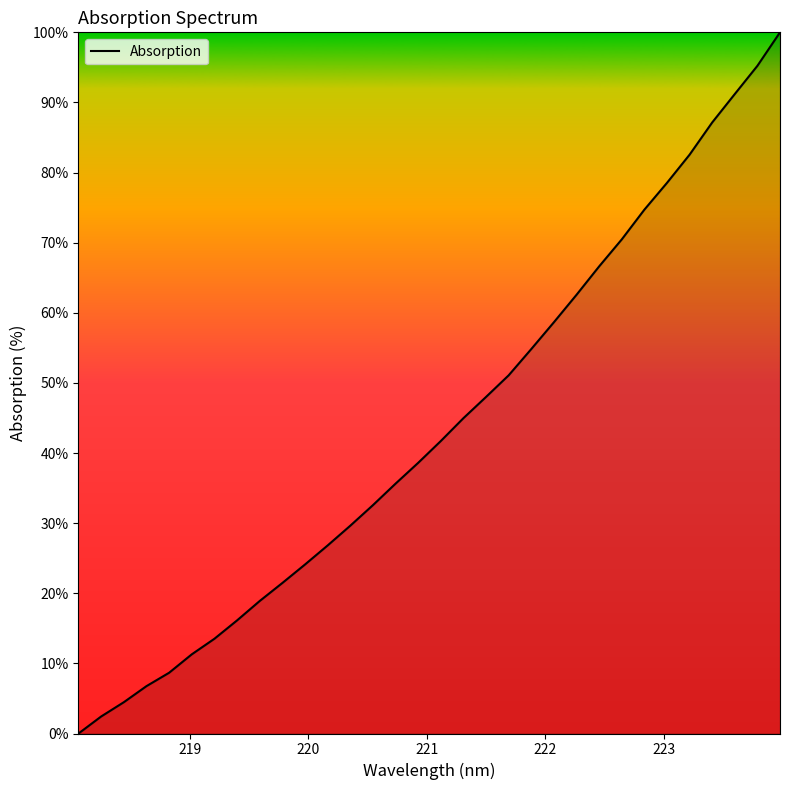

Does the chart have visible grid lines?

No